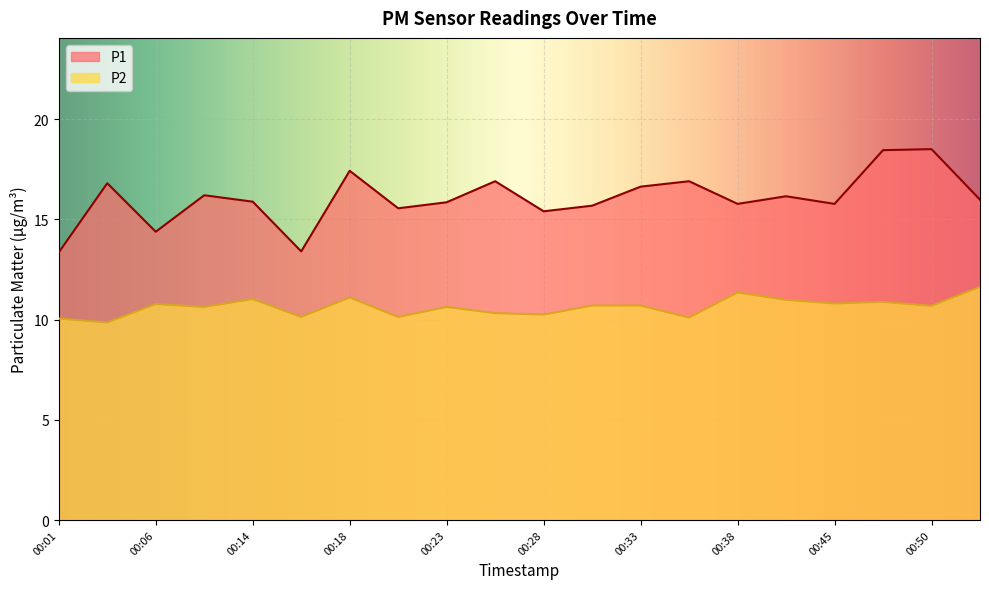

Which label corresponds to the largest value in the chart?

00:50